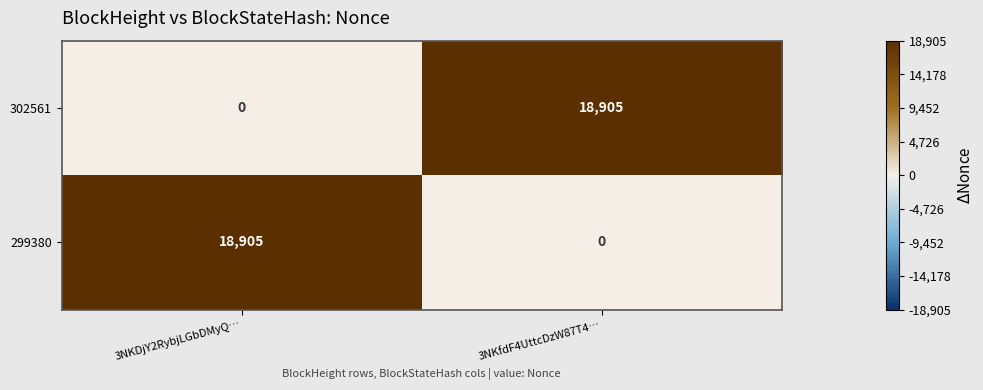

At how many categories does at least one series exceed 12588?

2